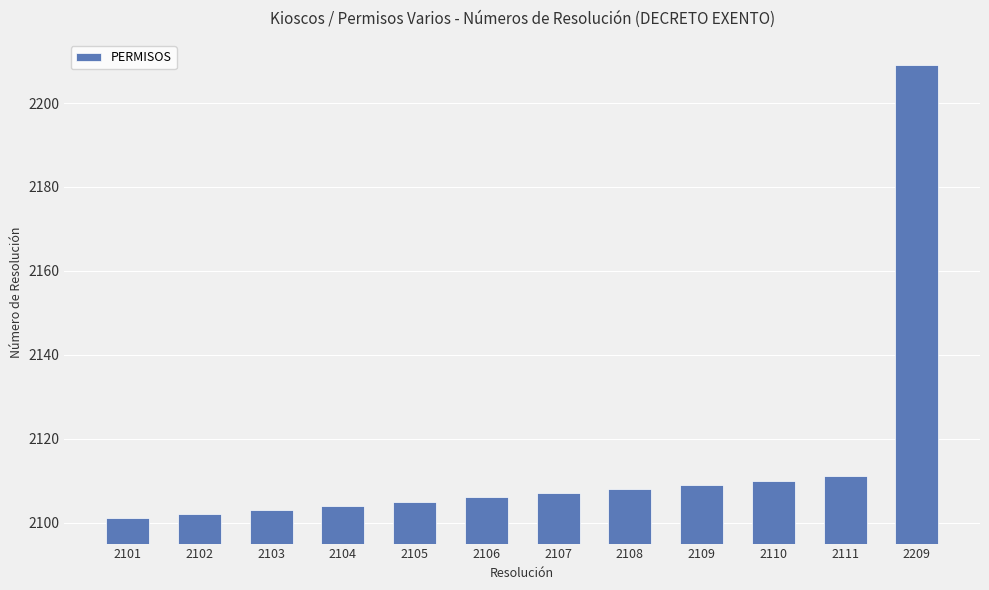

Reading left to right, transcribe all the data shown in this chart.

2101=2101	2102=2102	2103=2103	2104=2104	2105=2105	2106=2106	2107=2107	2108=2108	2109=2109	2110=2110	2111=2111	2209=2209